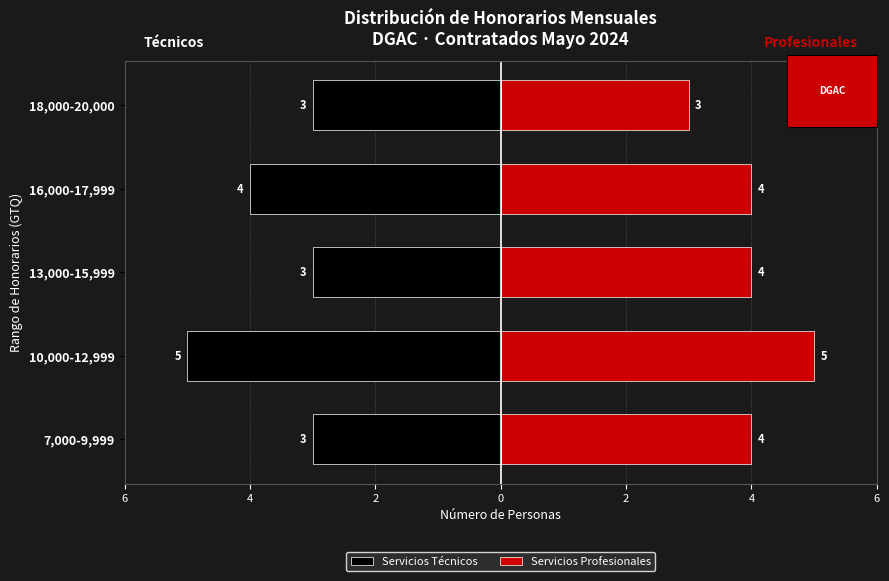

Which series has the largest total across all categories?

Servicios Profesionales